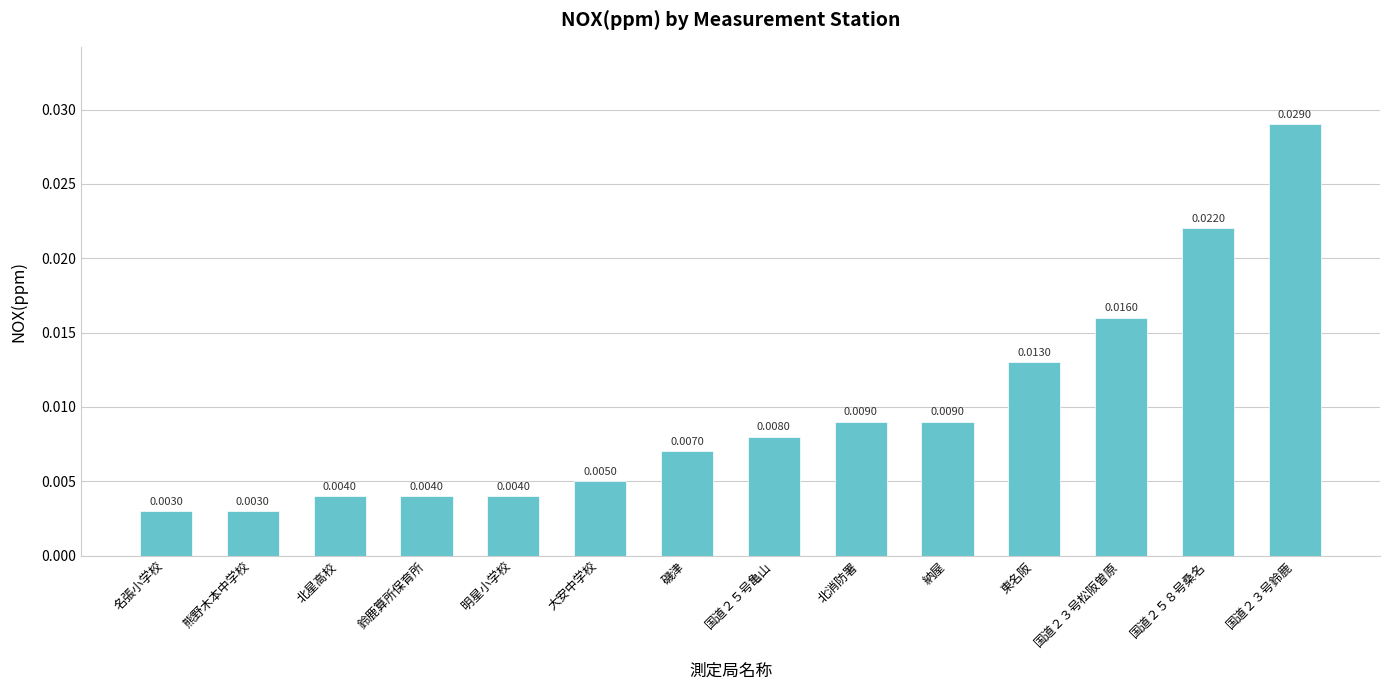

What is the label of the 8th bar from the right?

磯津